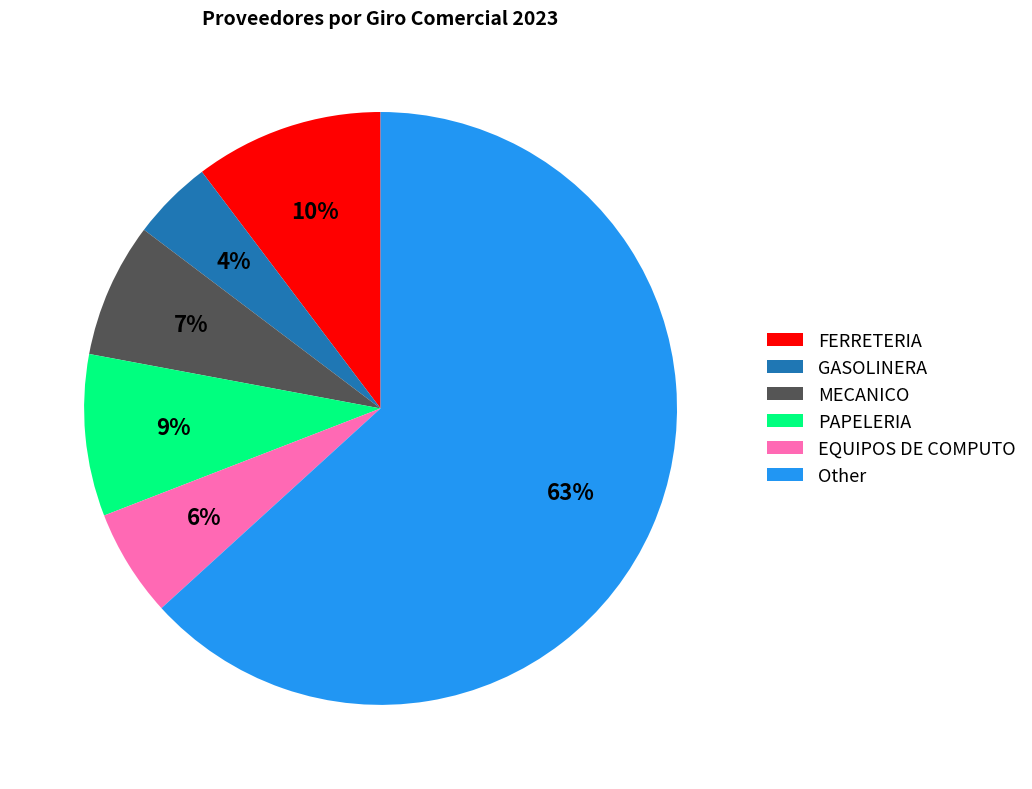

To the nearest percent, what portion does PAPELERIA represent?

9%